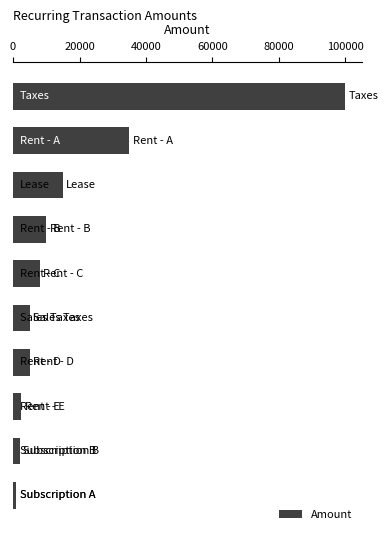

What is the greatest value displayed?

100000